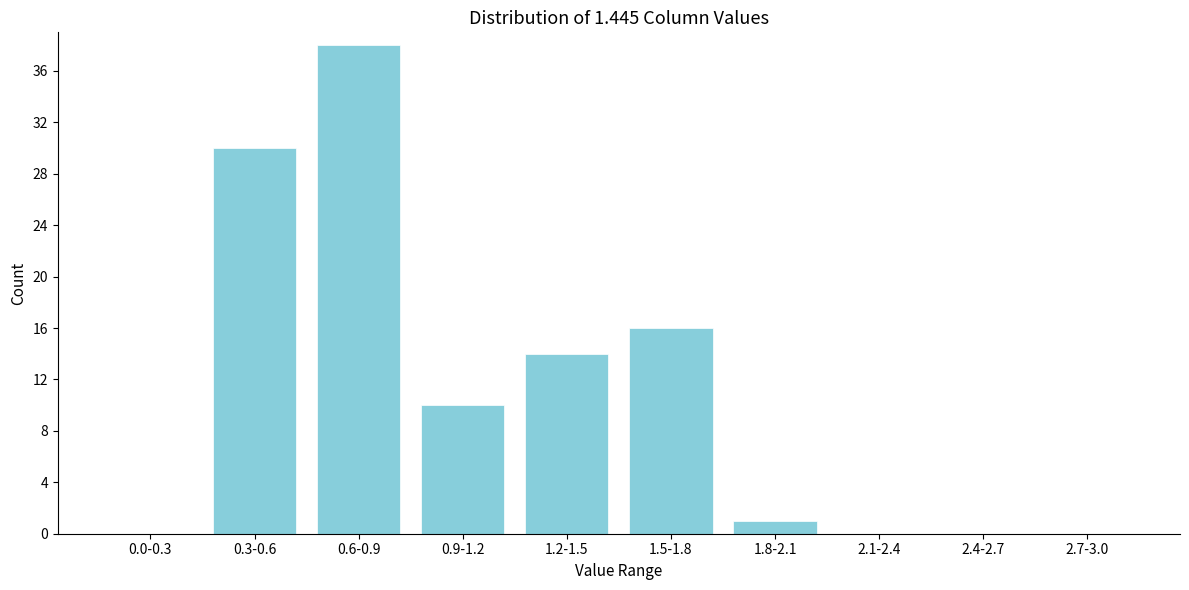

Reading left to right, extract all data points from this chart.

0.0-0.3=0	0.3-0.6=30	0.6-0.9=38	0.9-1.2=10	1.2-1.5=14	1.5-1.8=16	1.8-2.1=1	2.1-2.4=0	2.4-2.7=0	2.7-3.0=0